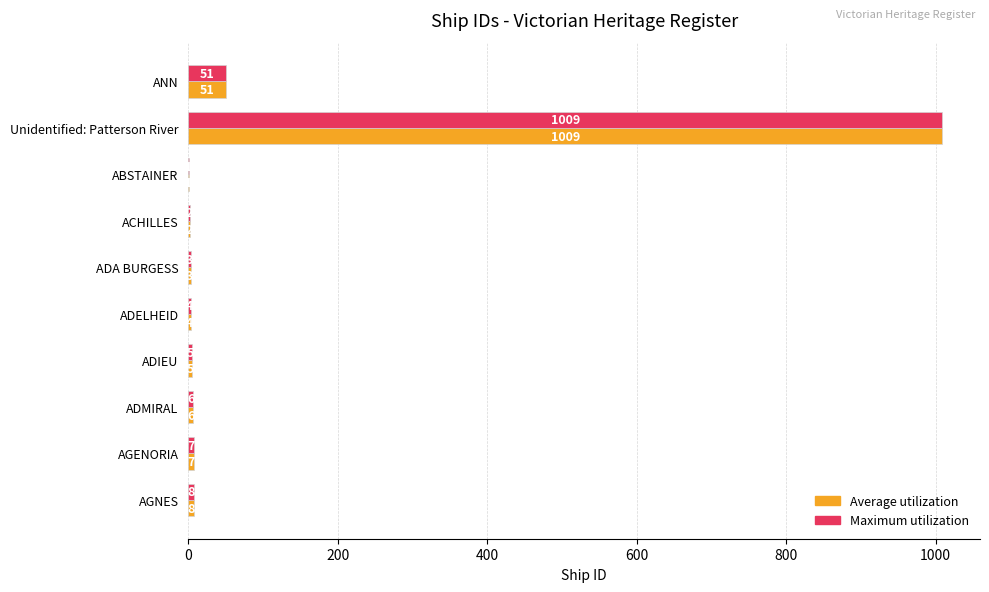

The value of Maximum utilization at ACHILLES is 2. True or false?

True